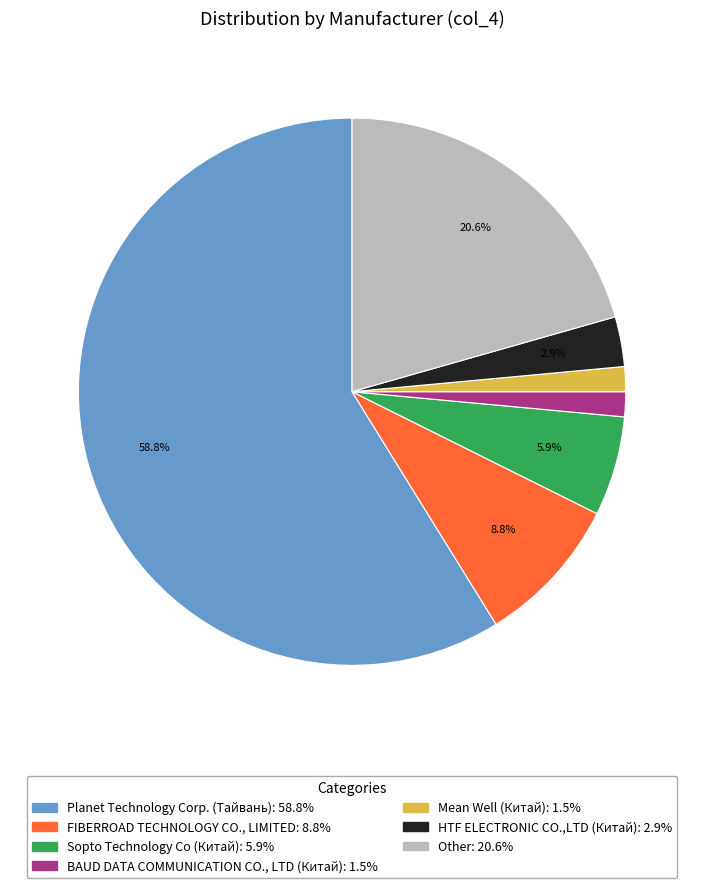

To the nearest percent, what is the combined percentage of Mean Well (Китай) and FIBERROAD TECHNOLOGY CO., LIMITED?

10%